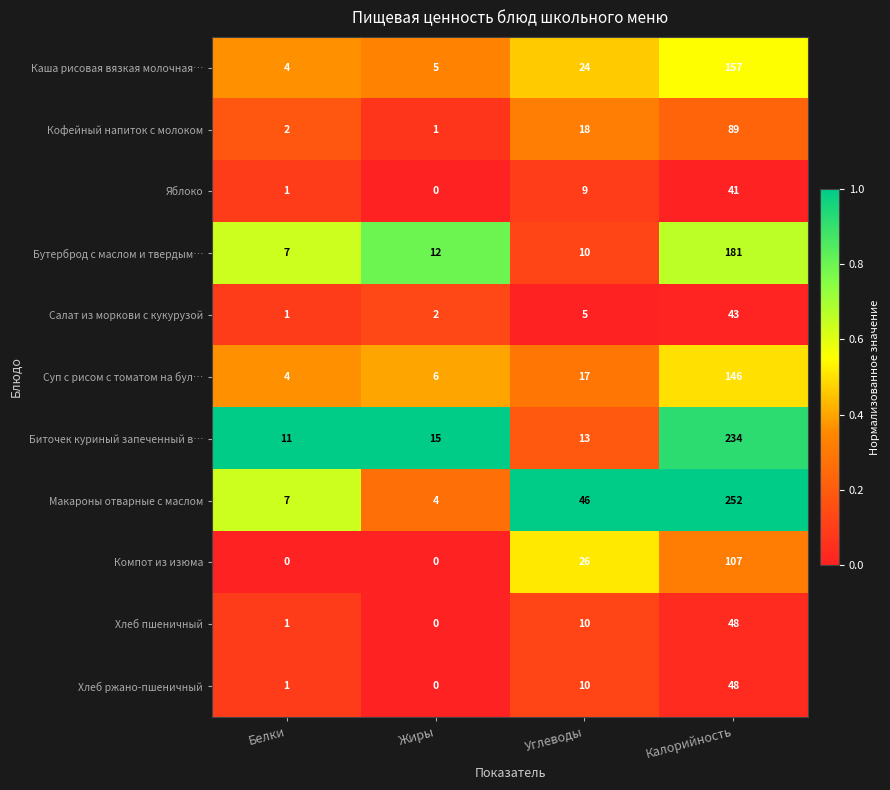

Which series has the largest range (max minus min)?

Макароны отварные с маслом